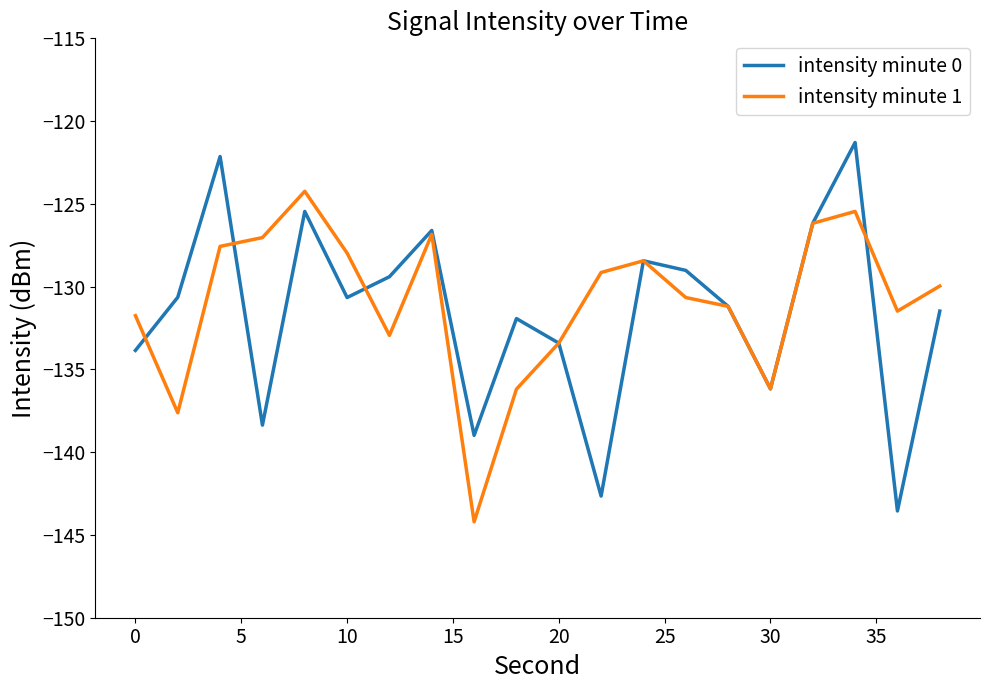

Which series has the largest range (max minus min)?

intensity minute 0